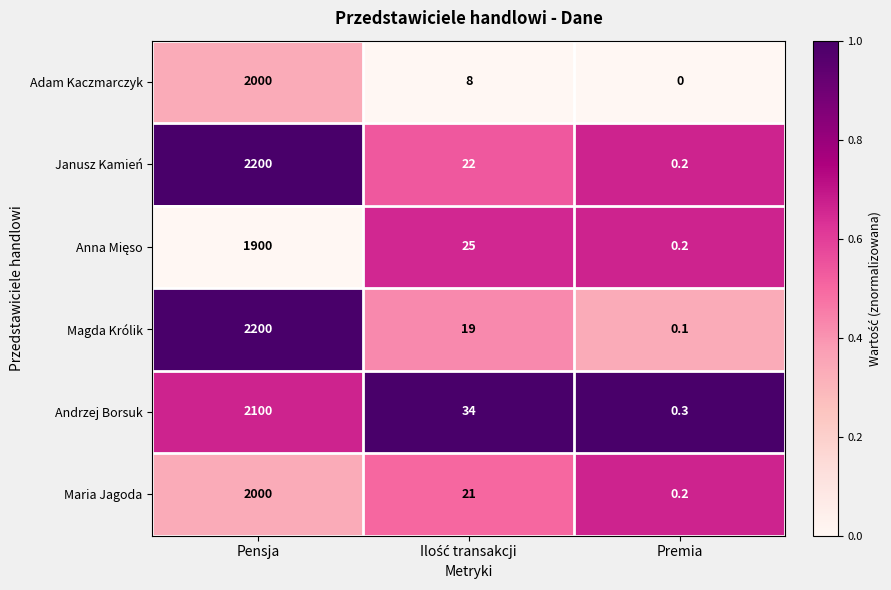

Is the value of Janusz Kamień at Pensja greater than the value of Andrzej Borsuk at Premia?

Yes